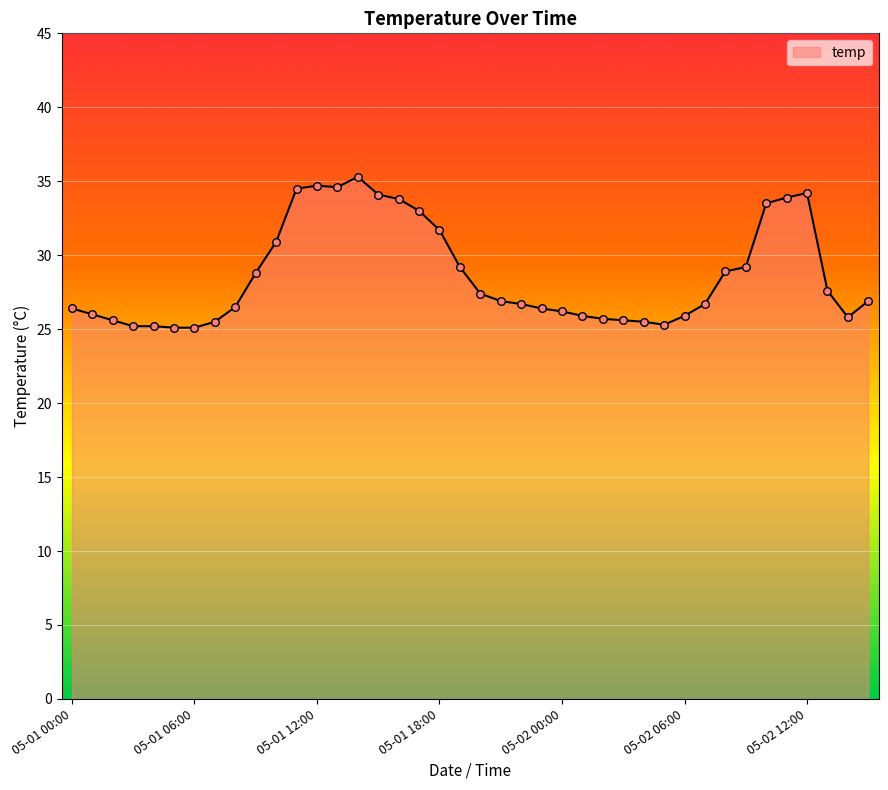

What is the smallest value displayed?

25.1